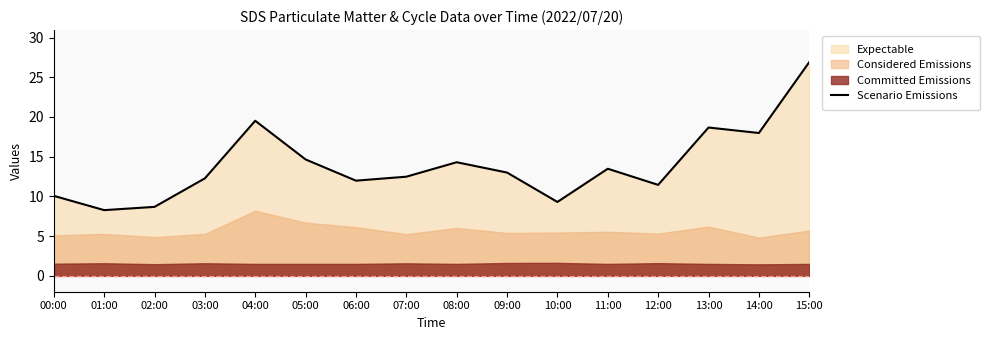

At which label does the data first exceed 13?

04:00